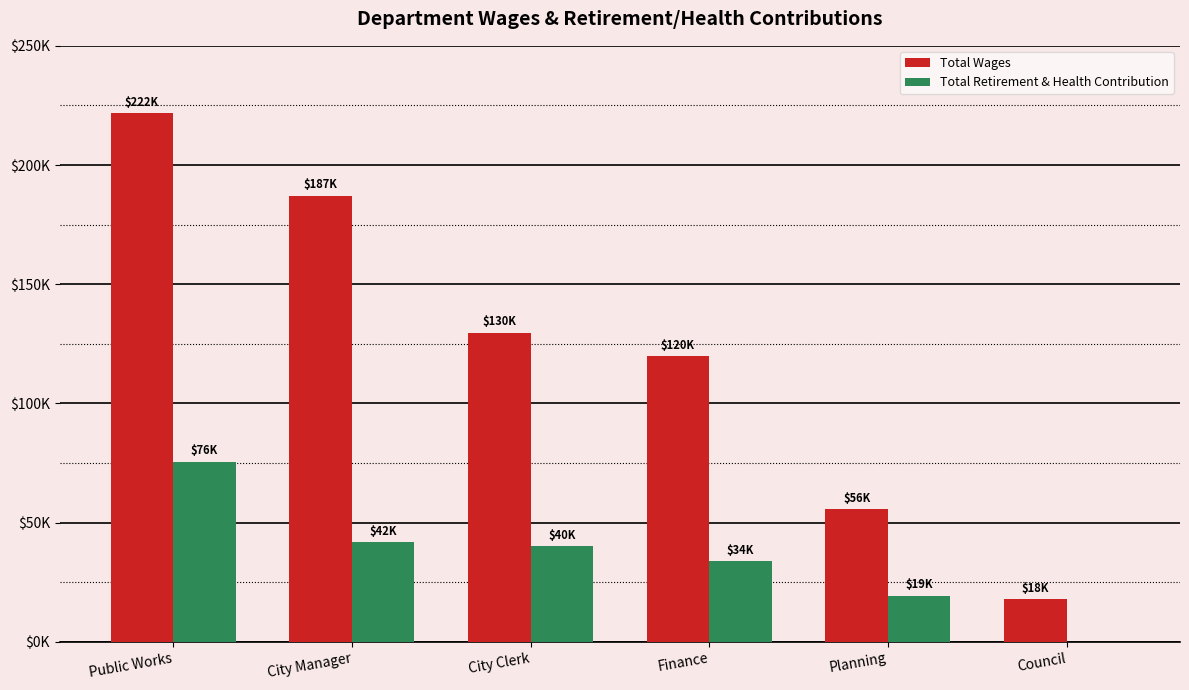

What are all the series names shown in the legend?

Total Wages, Total Retirement & Health Contribution